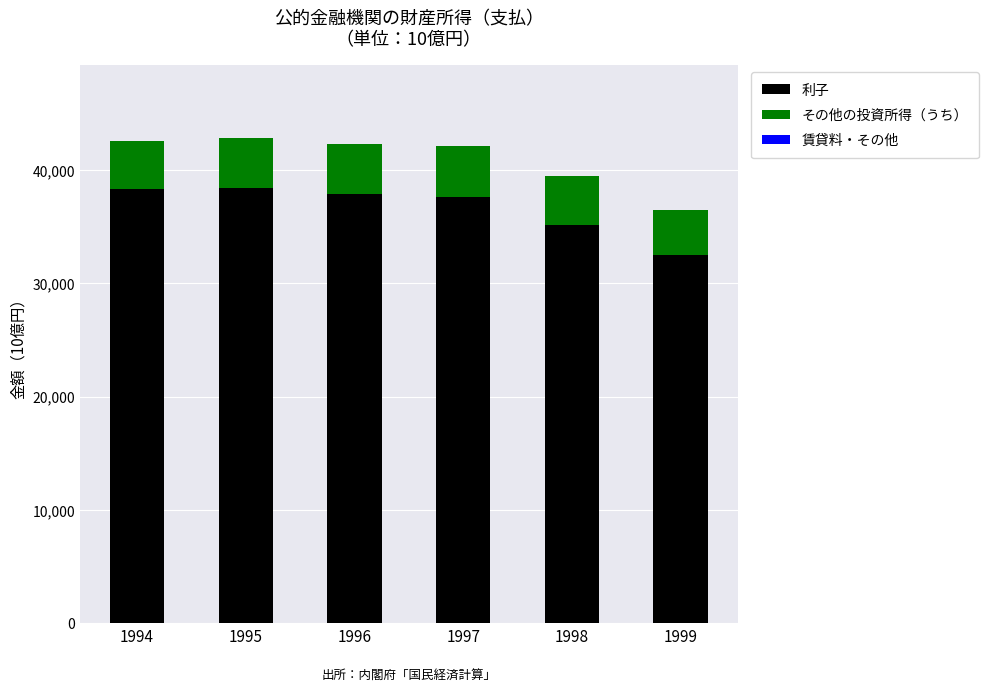

What is the total value across all series at 1999?

36473.9